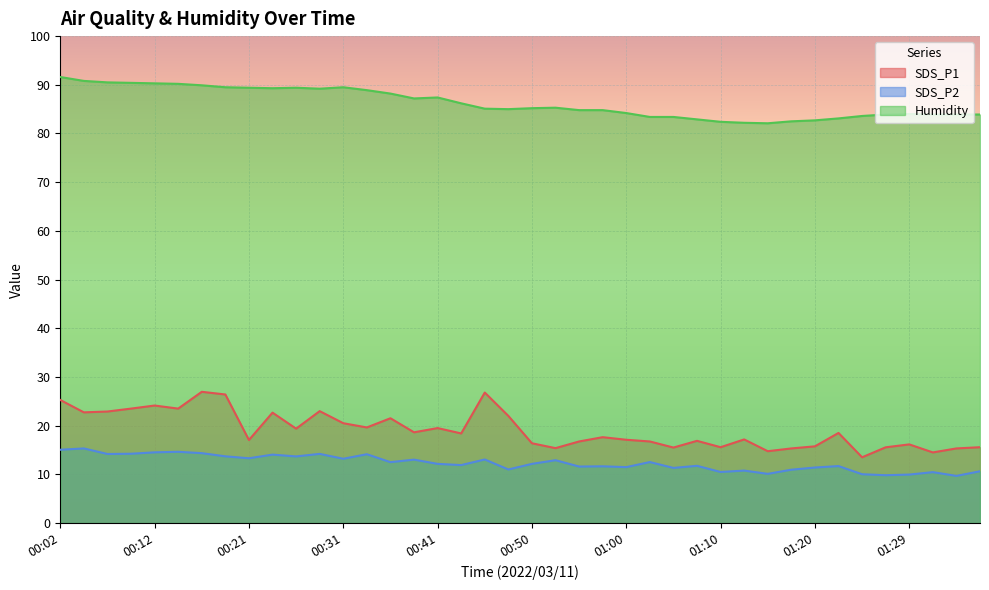

Which series has the widest spread of values?

SDS_P1